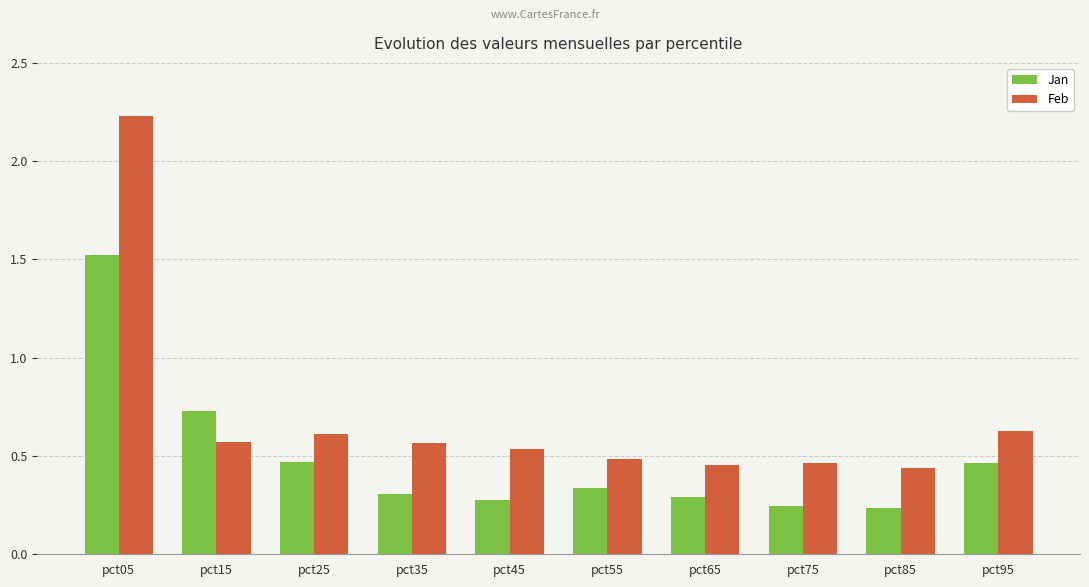

The Jan series shows 0.3 at pct95. True or false?

False